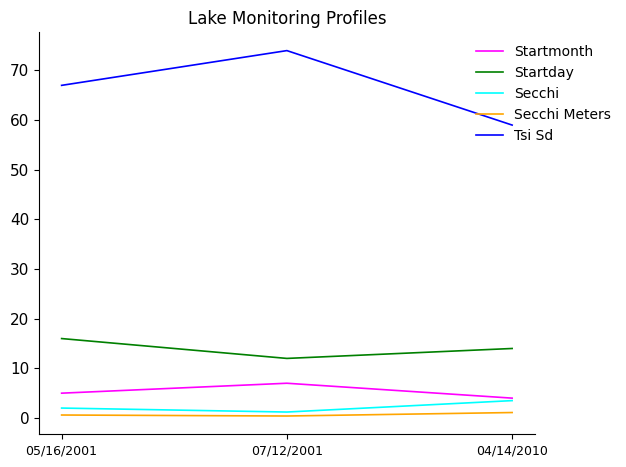

What position from the right is 07/12/2001?

2